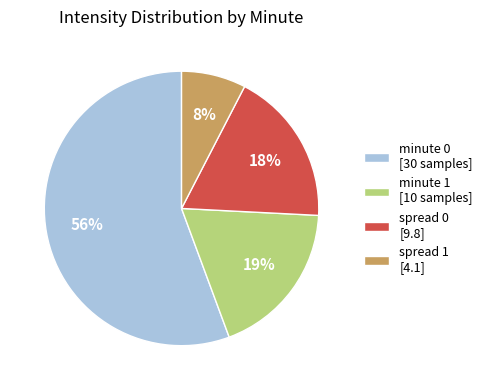

How many slices are in this pie chart?

4